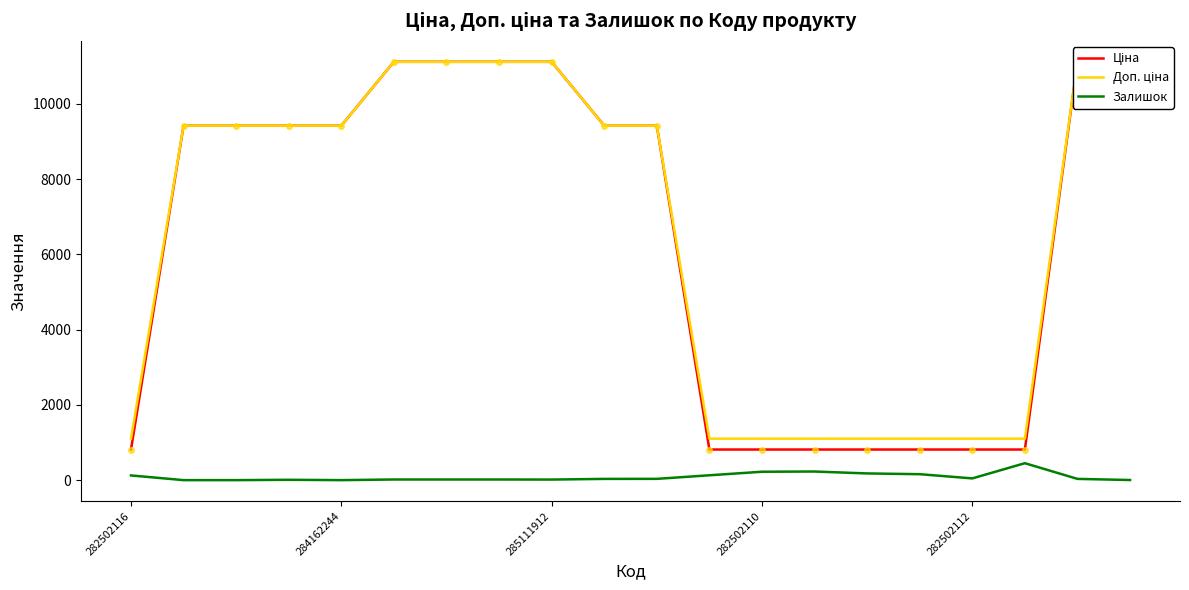

True or false: Доп. ціна has more than 1 points higher than both neighbors.

False